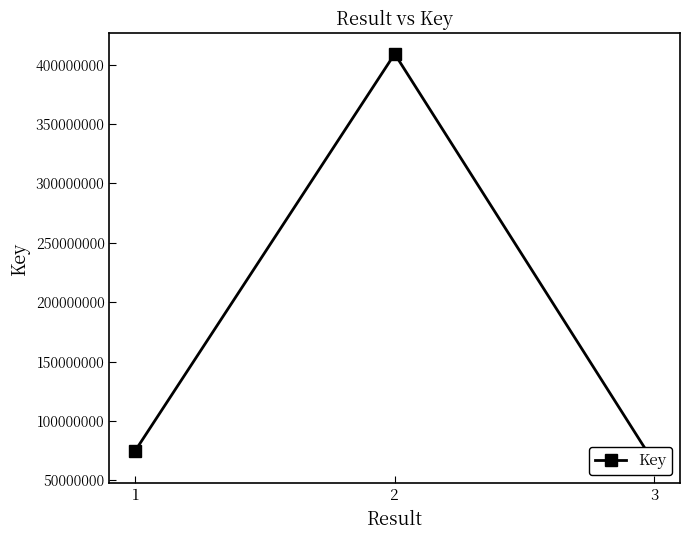

Reading left to right, what are all the values shown in this chart?

1=75182141	2=409062783	3=65010358